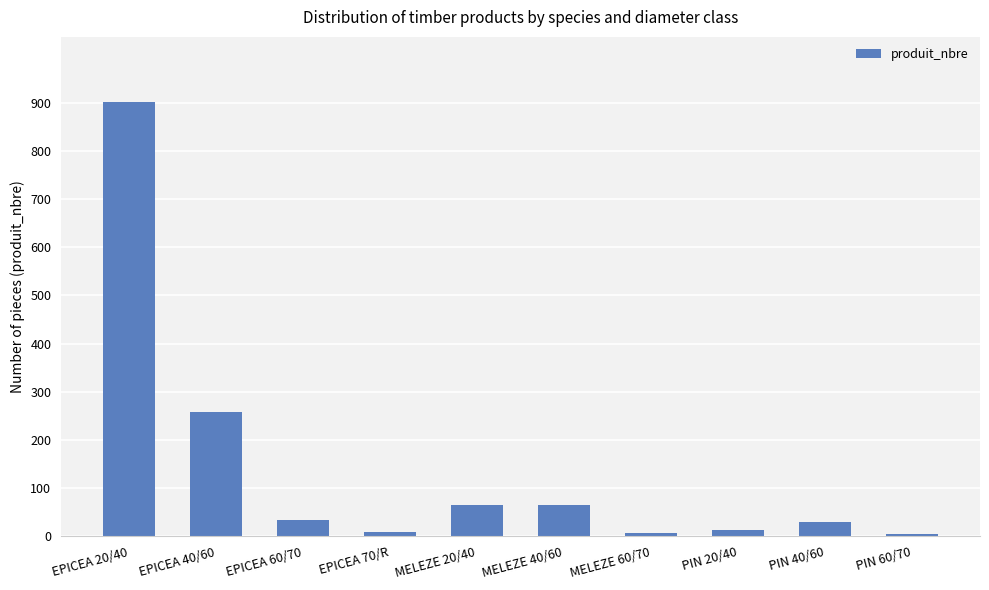

Are the bars grouped side by side (vs. stacked)?

No